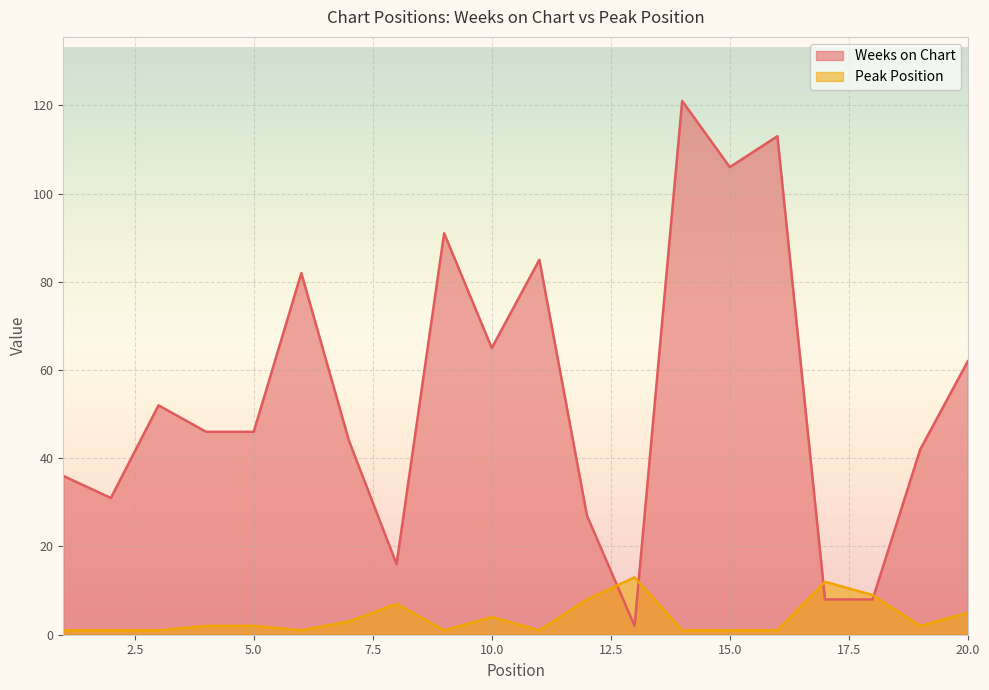

Reading left to right, what are all the values shown in this chart?

Weeks on Chart: 1=36	2=31	3=52	4=46	5=46	6=82	7=44	8=16	9=91	10=65	11=85	12=27	13=2	14=121	15=106	16=113	17=8	18=8	19=42	20=62
Peak Position: 1=1	2=1	3=1	4=2	5=2	6=1	7=3	8=7	9=1	10=4	11=1	12=8	13=13	14=1	15=1	16=1	17=12	18=9	19=2	20=5